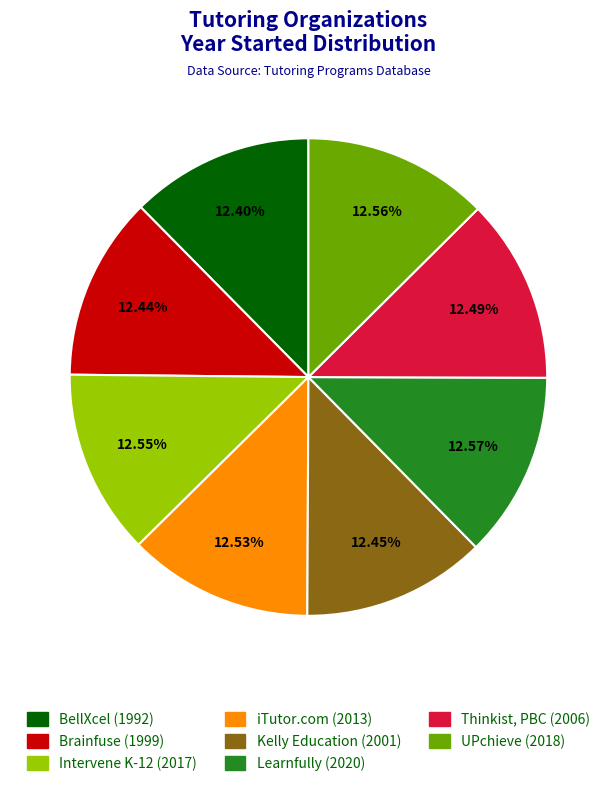

Count the number of slices in the pie.

8